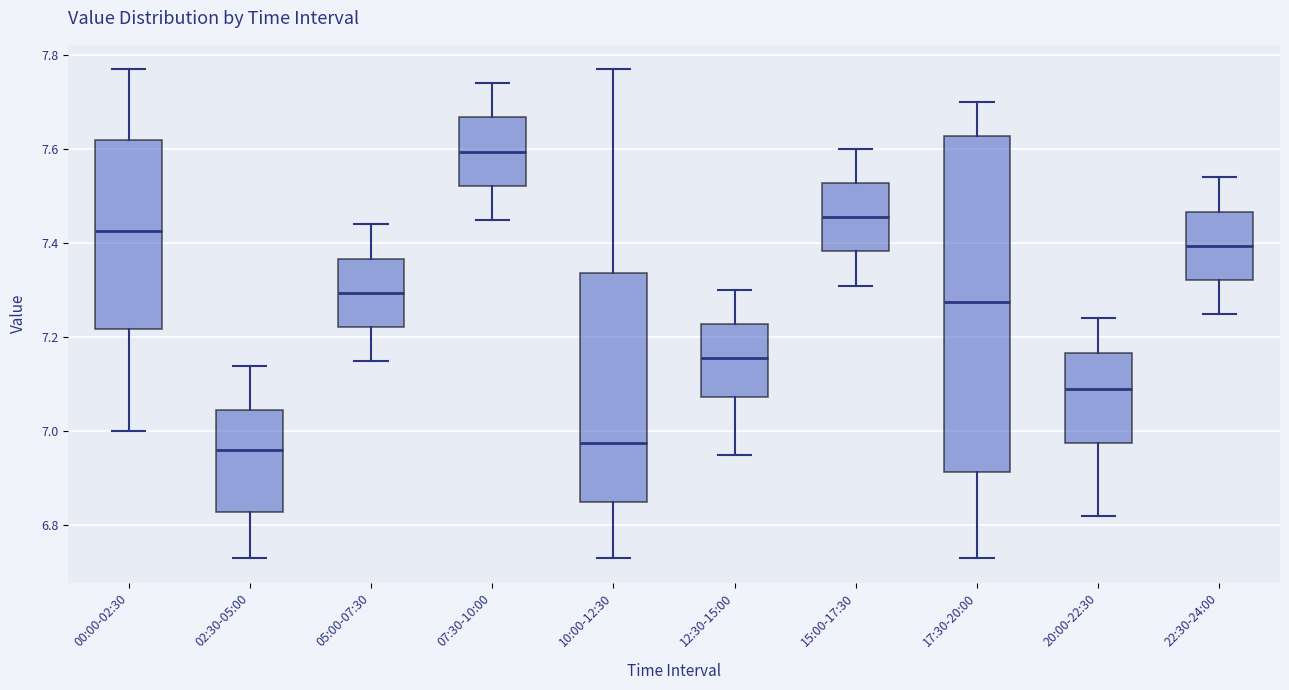

Reading left to right, transcribe this box plot: for each box, give where its median line is, the range the box spans, and where its two whiskers end, as read against the y-axis. The values are not printed on the chart, so give them approximately, as read against the axis.

00:00-02:30: median 7.42, box 7.22 to 7.62, whiskers 7.00 to 7.78
02:30-05:00: median 6.96, box 6.82 to 7.04, whiskers 6.74 to 7.14
05:00-07:30: median 7.30, box 7.22 to 7.36, whiskers 7.16 to 7.44
07:30-10:00: median 7.60, box 7.52 to 7.66, whiskers 7.46 to 7.74
10:00-12:30: median 6.98, box 6.86 to 7.34, whiskers 6.74 to 7.78
12:30-15:00: median 7.16, box 7.08 to 7.22, whiskers 6.96 to 7.30
15:00-17:30: median 7.46, box 7.38 to 7.52, whiskers 7.32 to 7.60
17:30-20:00: median 7.28, box 6.92 to 7.62, whiskers 6.74 to 7.70
20:00-22:30: median 7.10, box 6.98 to 7.16, whiskers 6.82 to 7.24
22:30-24:00: median 7.40, box 7.32 to 7.46, whiskers 7.26 to 7.54